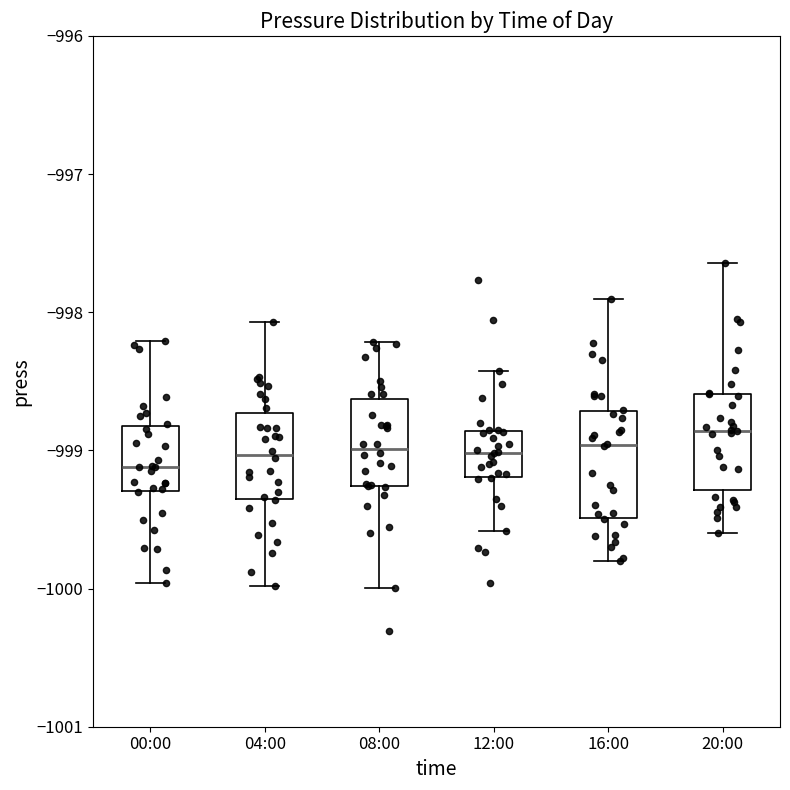

Reading left to right, read every box against the y-axis: the position of its median line, the range the box covers, and the ends of its whiskers. The values are not printed on the chart, so give them approximately, as read against the axis.

00:00: median -999.1, box -999.3 to -998.8, whiskers -1000.0 to -998.2
04:00: median -999.0, box -999.4 to -998.7, whiskers -1000.0 to -998.1
08:00: median -999.0, box -999.3 to -998.6, whiskers -1000.0 to -998.2
12:00: median -999.0, box -999.2 to -998.9, whiskers -999.6 to -998.4
16:00: median -999.0, box -999.5 to -998.7, whiskers -999.8 to -997.9
20:00: median -998.9, box -999.3 to -998.6, whiskers -999.6 to -997.6